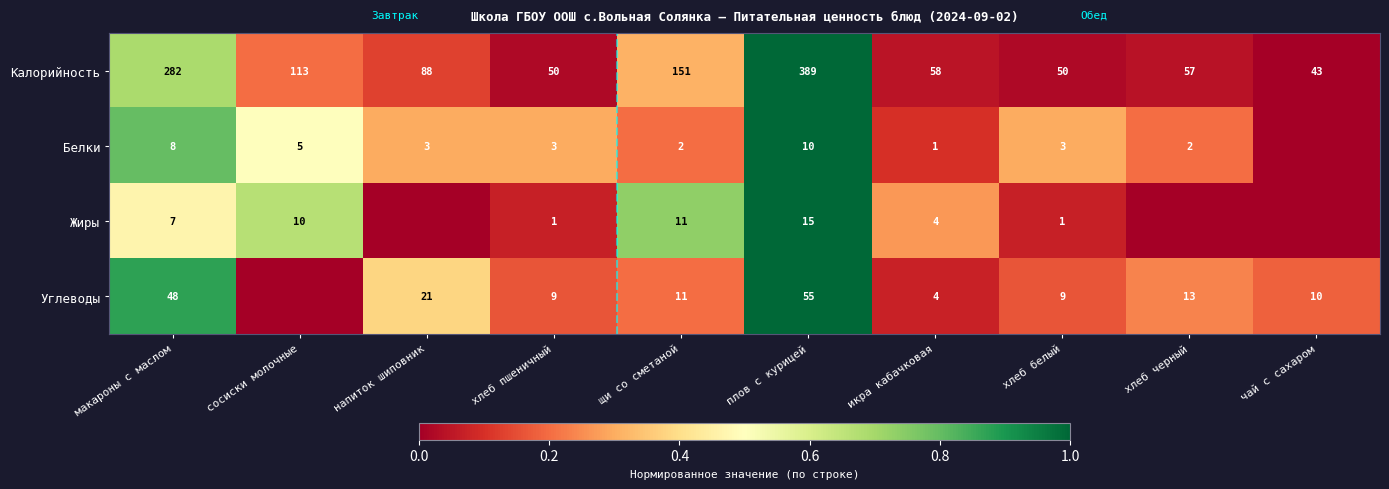

The value of Жиры at хлеб пшеничный is 2. True or false?

False